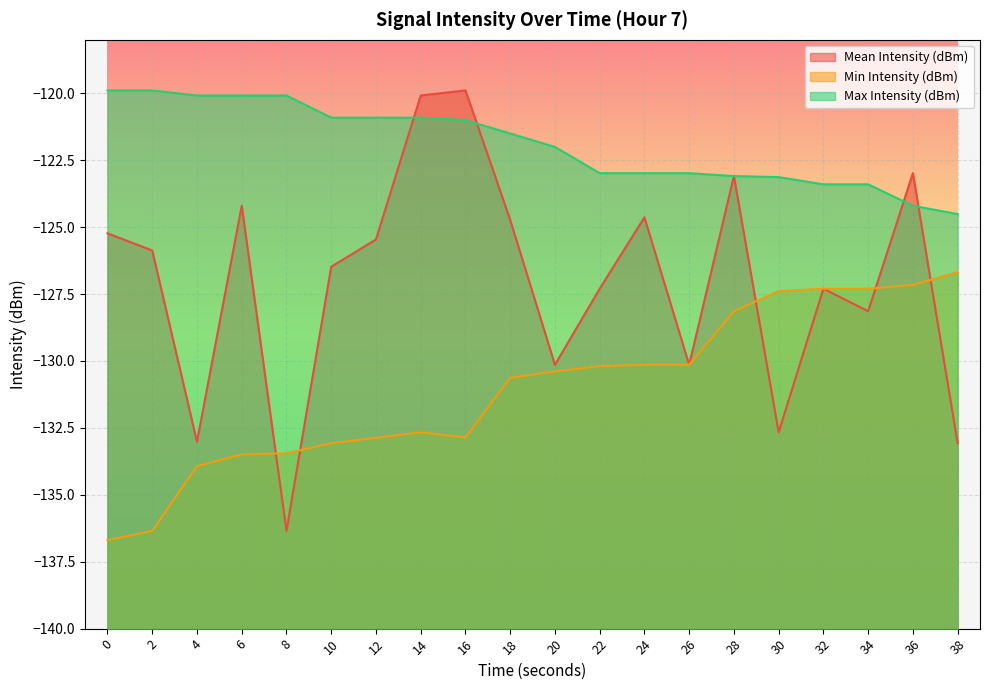

Between which two adjacent categories do Min Intensity (dBm) and Mean Intensity (dBm) first intersect?

6 and 8